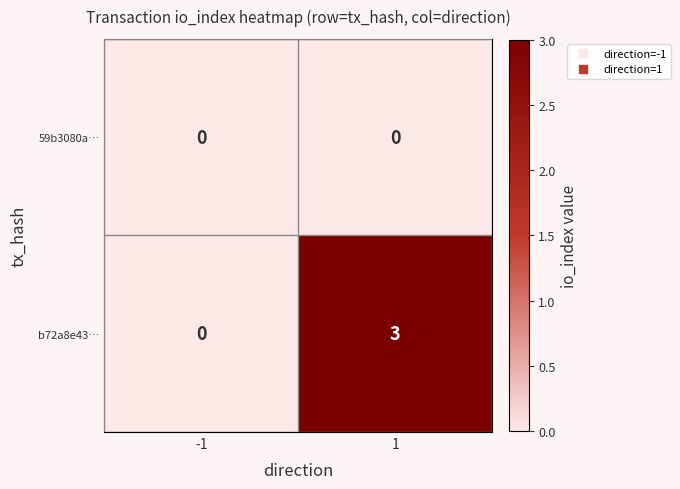

Which series has the largest range (max minus min)?

b72a8e43…